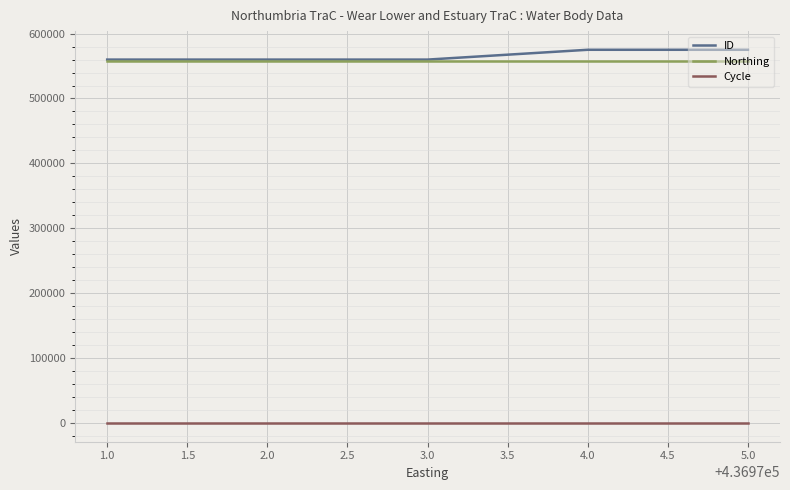

True or false: Cycle and Northing cross at least once.

False